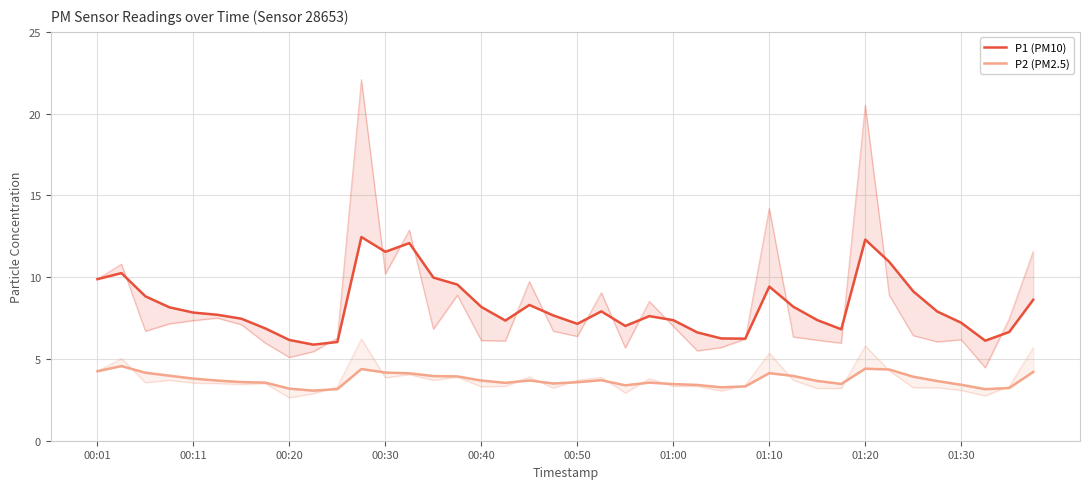

What is the maximum value for P1 (PM10)?

12.5